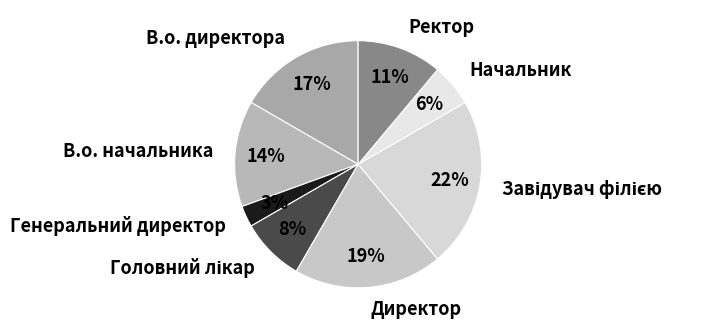

Is there any slice that represents more than half of the pie?

No